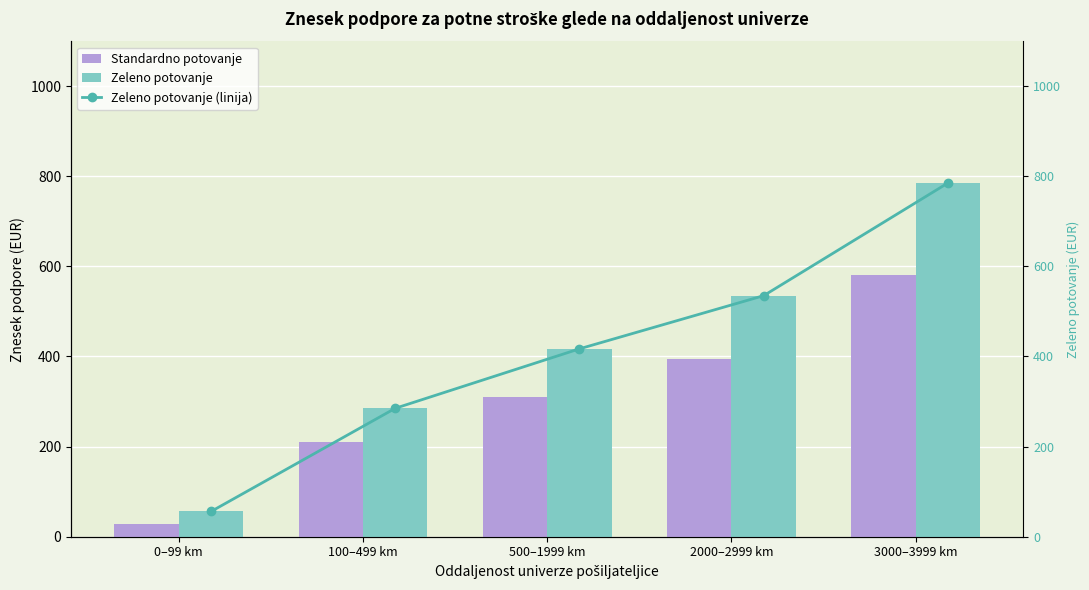

What are all the series names shown in the legend?

Standardno potovanje, Zeleno potovanje, Zeleno potovanje (linija)